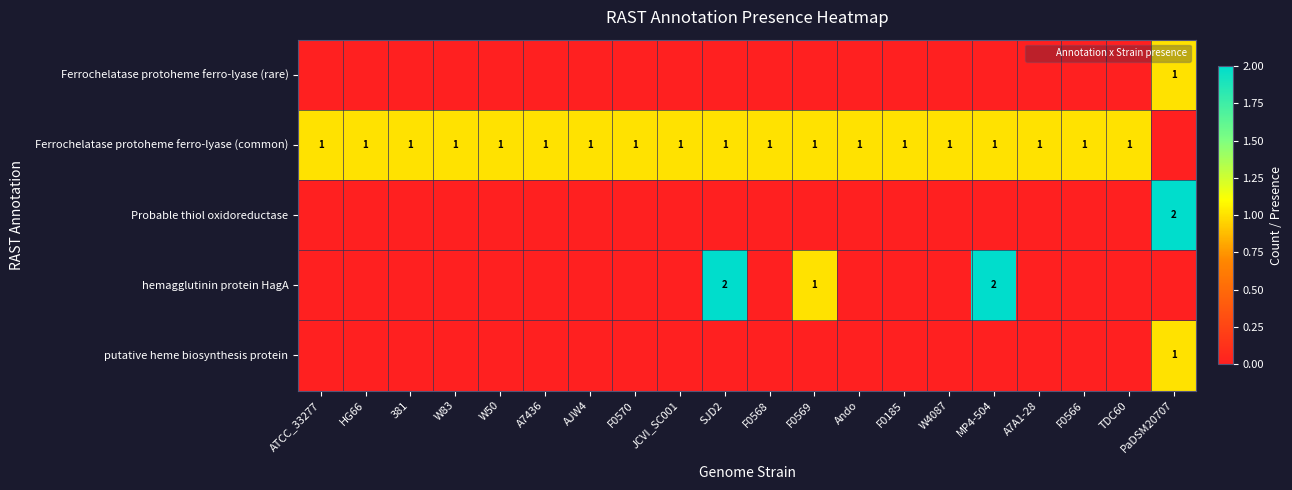

At which category is the sum across all series the highest?

PaDSM20707